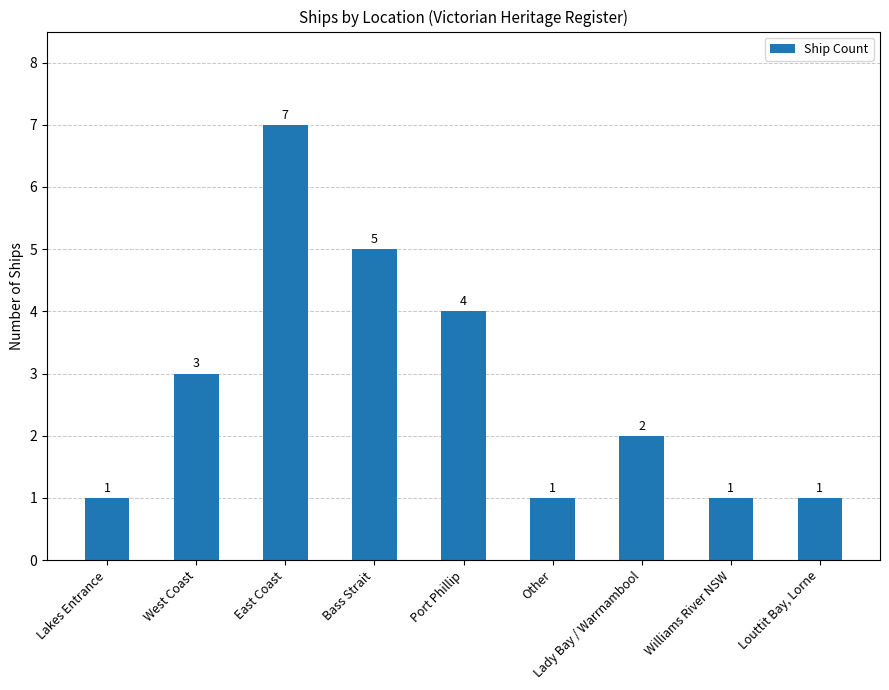

Which label corresponds to the largest value in the chart?

East Coast